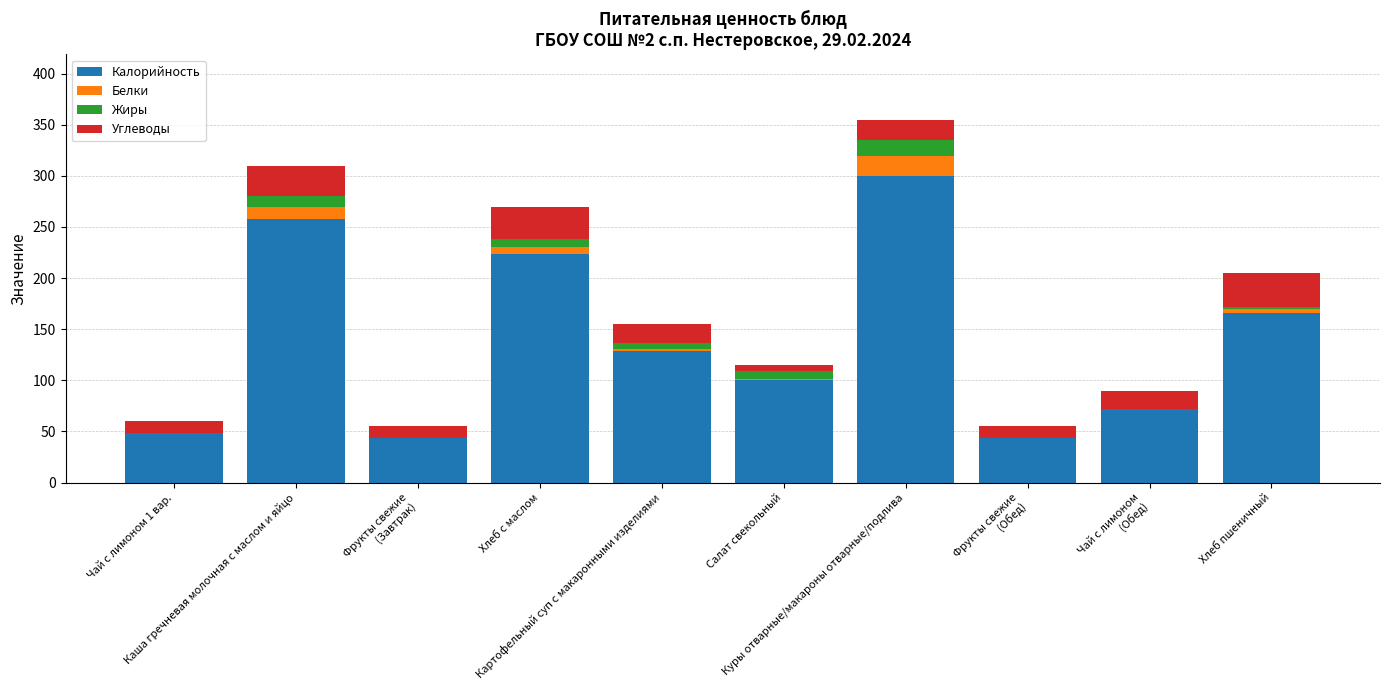

What value does the Жиры series have at Хлеб пшеничный?

2